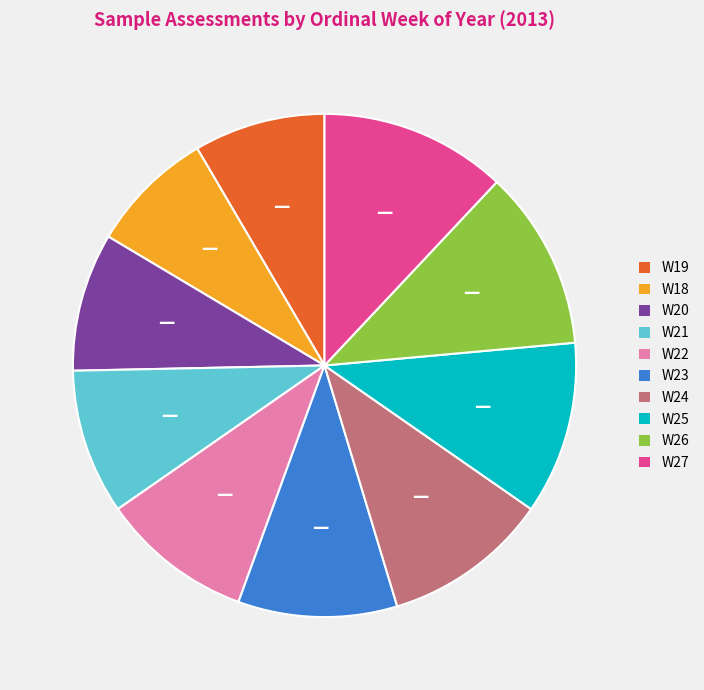

Do W25 and W27 together represent more than half of the pie?

No